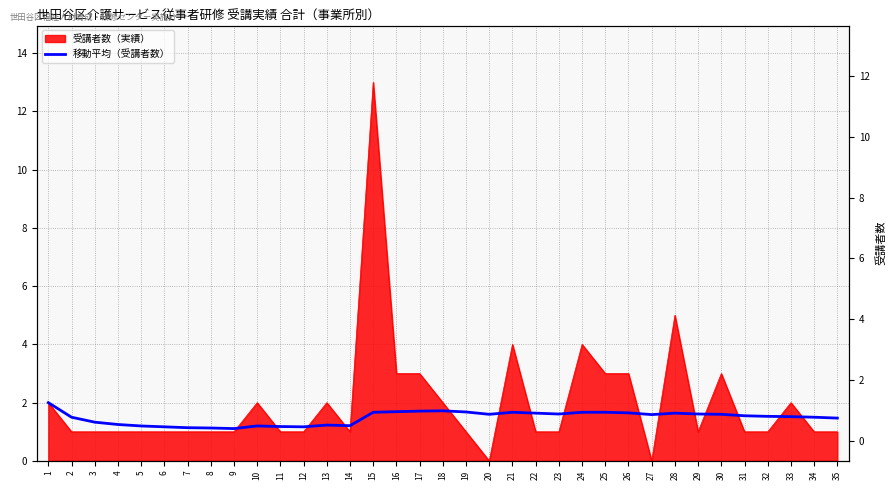

Count the number of categories in the chart.

35